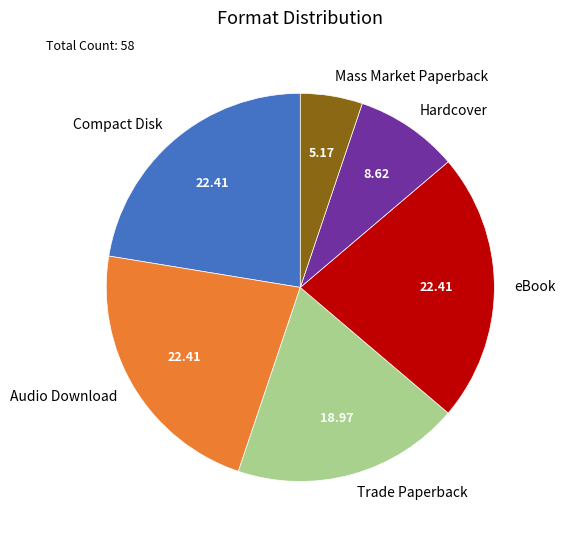

True or false: Mass Market Paperback accounts for 14% of the total.

False